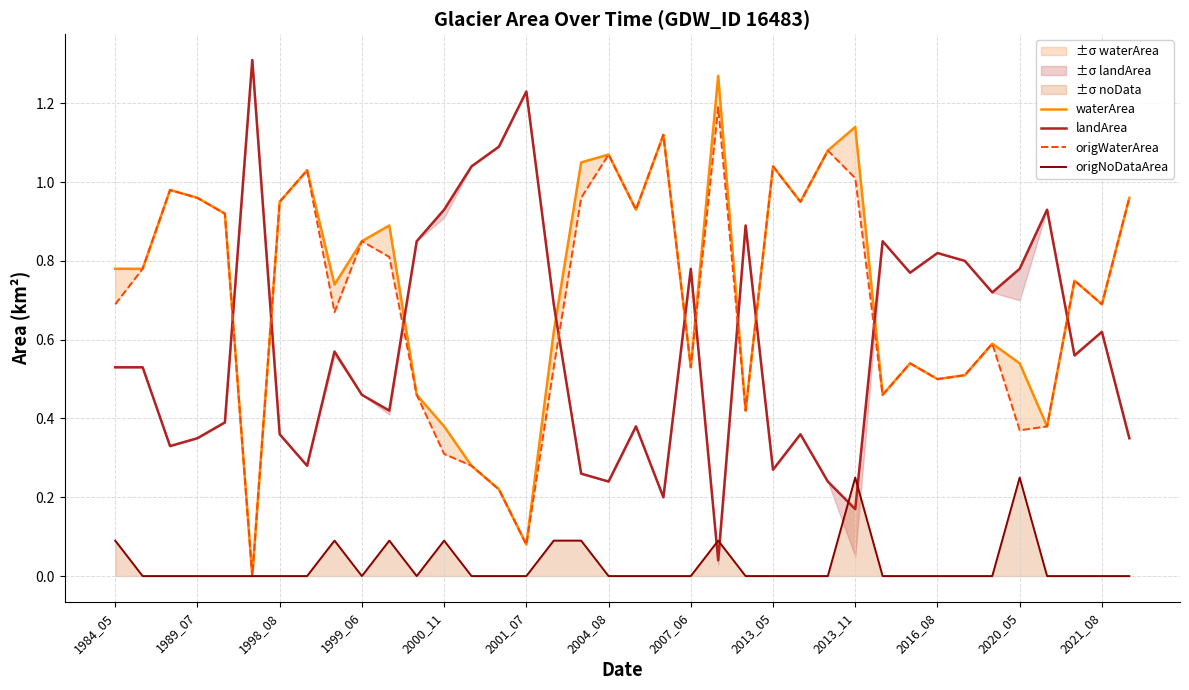

How many data points in origWaterArea are above 0?

37